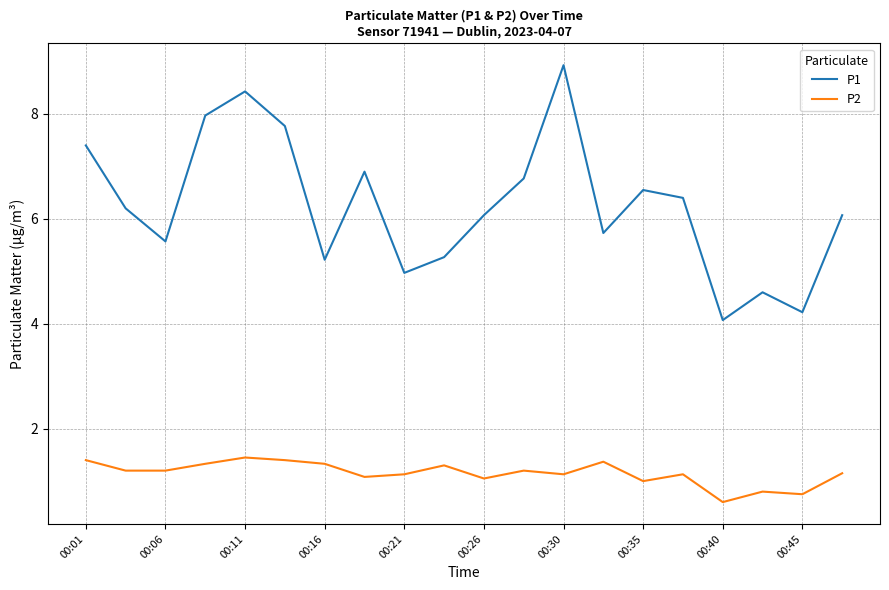

List the series in order of their overall mean, lowest first.

P2, P1